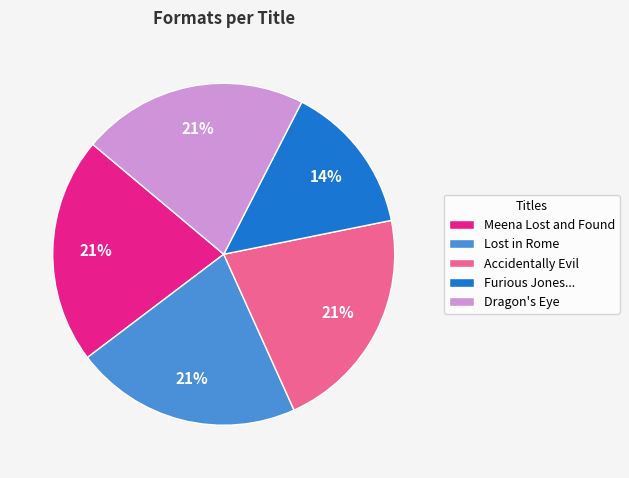

What is the ratio of the value at Furious Jones... to the value at Accidentally Evil?

0.7